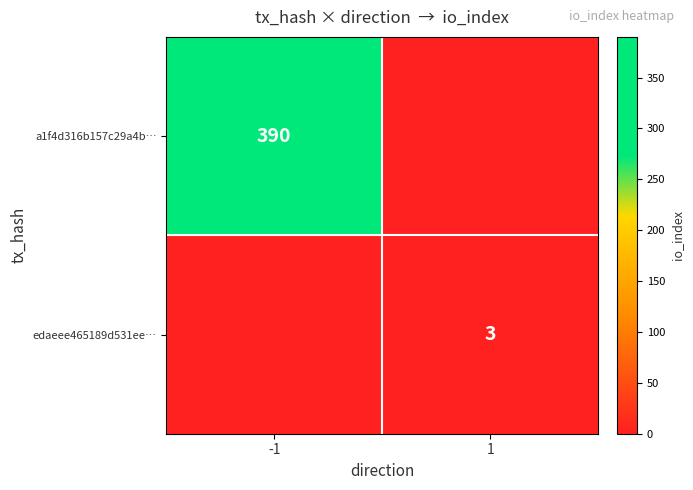

List the series in order of their overall mean, lowest first.

edaeee465189d531ee…, a1f4d316b157c29a4b…